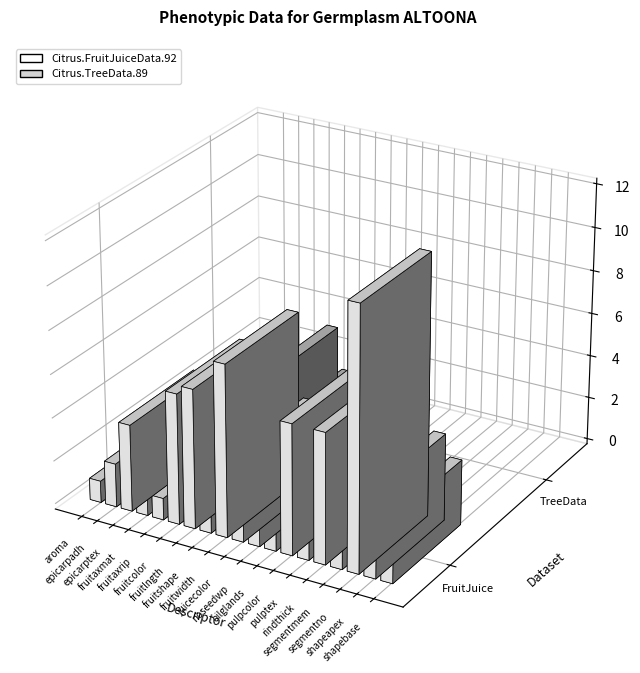

How many series are shown in this chart?

2